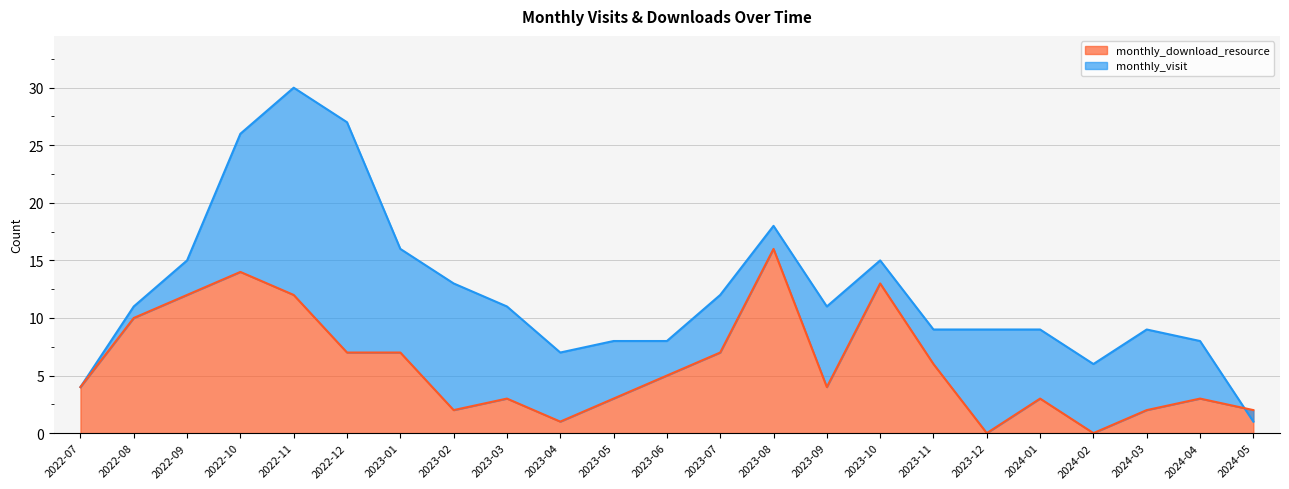

What are all the series names shown in the legend?

monthly_visit, monthly_download_resource